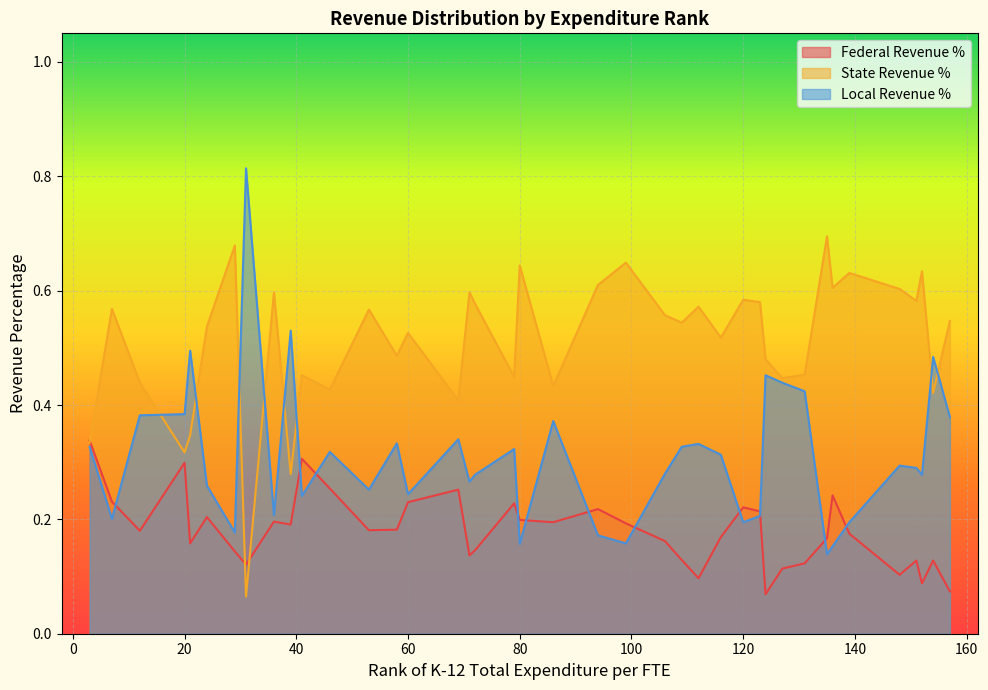

Which series has the largest total across all categories?

State Revenue %